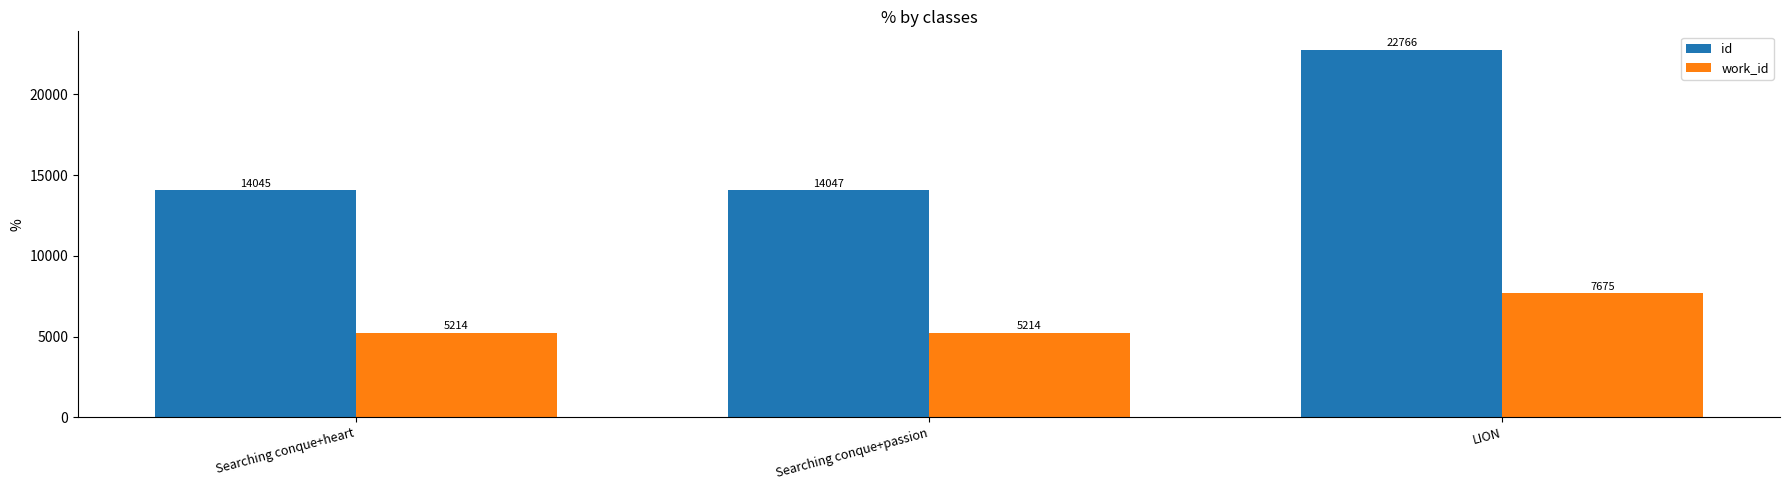

What is the value of the work_id bar at the 1st from the left?

5214